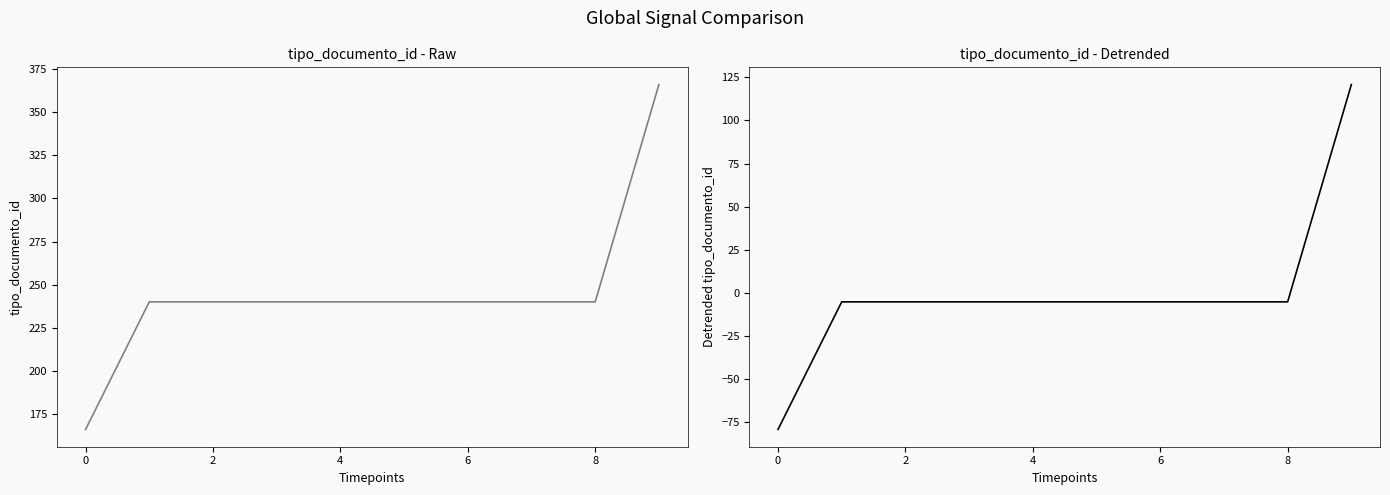

What is the value of the tipo_documento_id point at the 9th from the left?

240.0